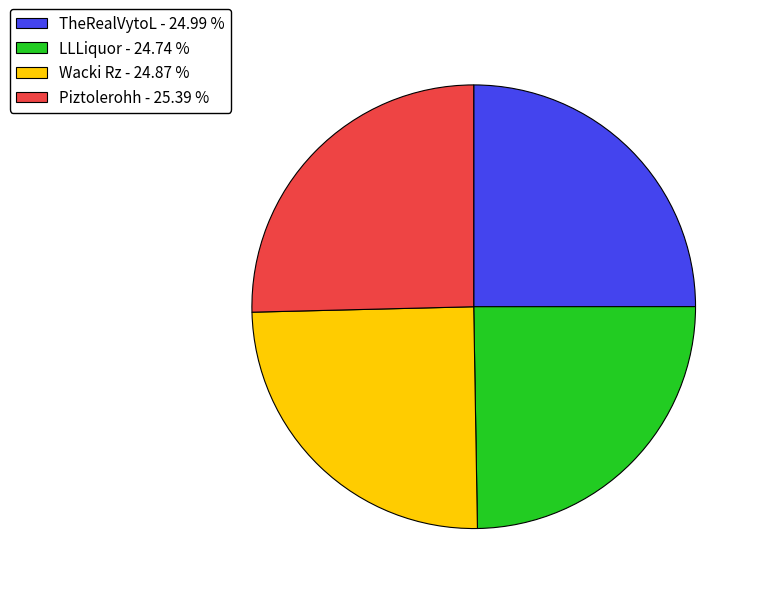

Do TheRealVytoL and Piztolerohh together represent more than half of the pie?

Yes